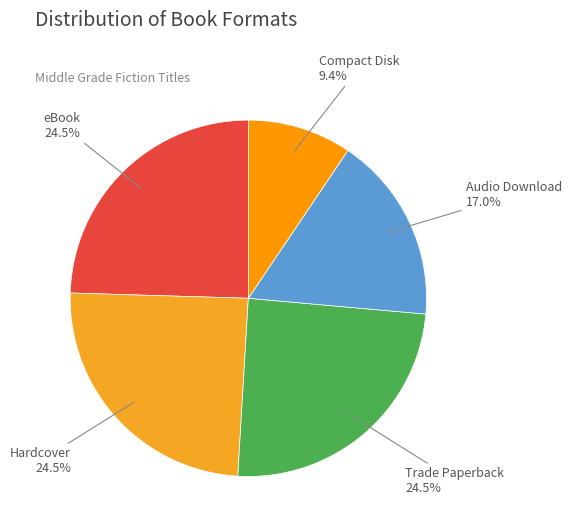

Is Trade Paperback the majority of the pie?

No